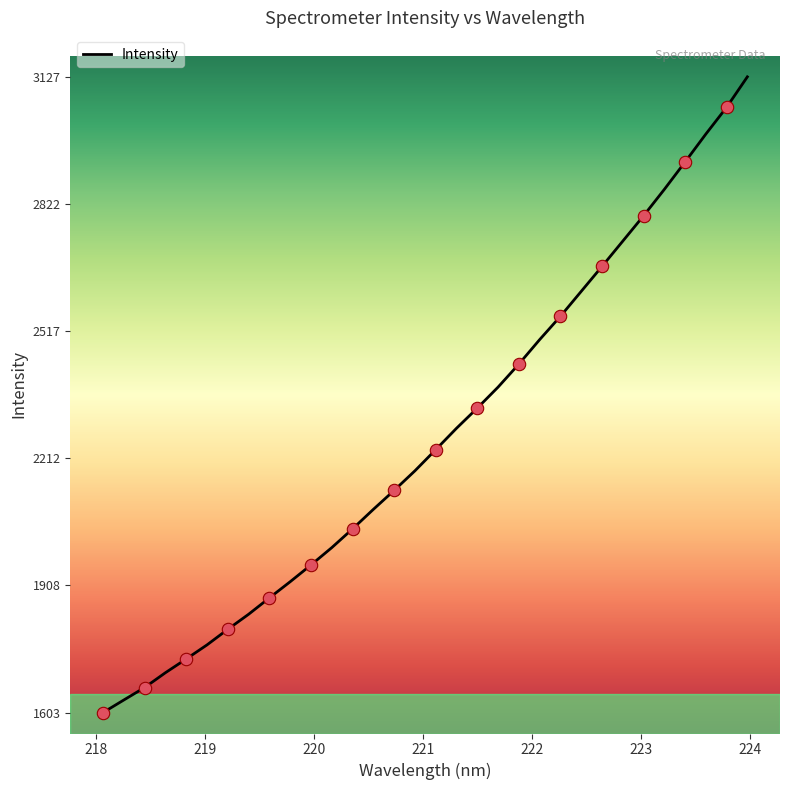

What is the maximum value shown in the chart?

3126.7